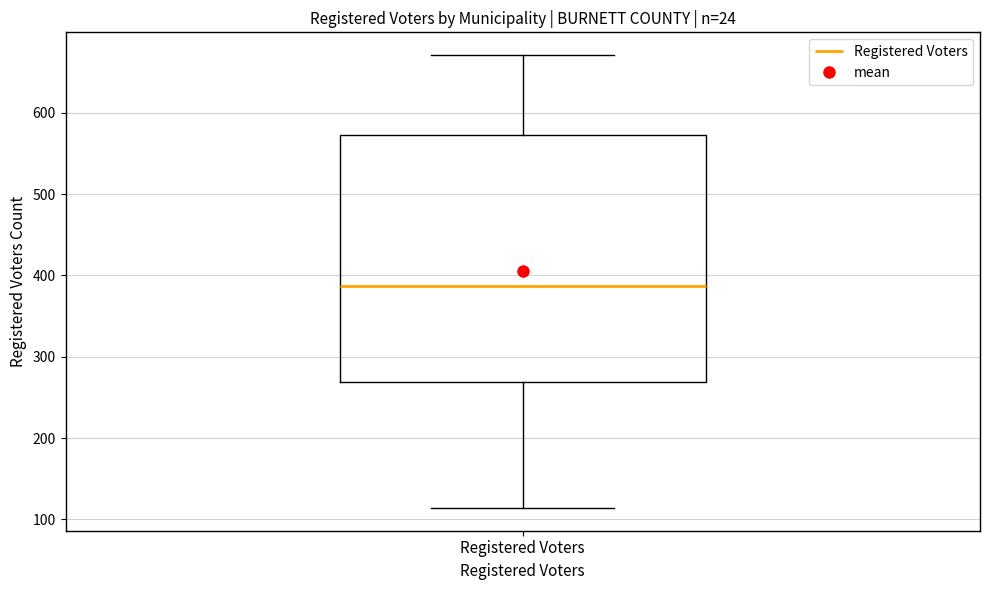

Read this box plot against the y-axis: the position of the median line, the range covered by the box, and the ends of both whiskers. The values are not printed on the chart, so give them approximately, as read against the axis.

median 390, box 270 to 570, whiskers 110 to 670